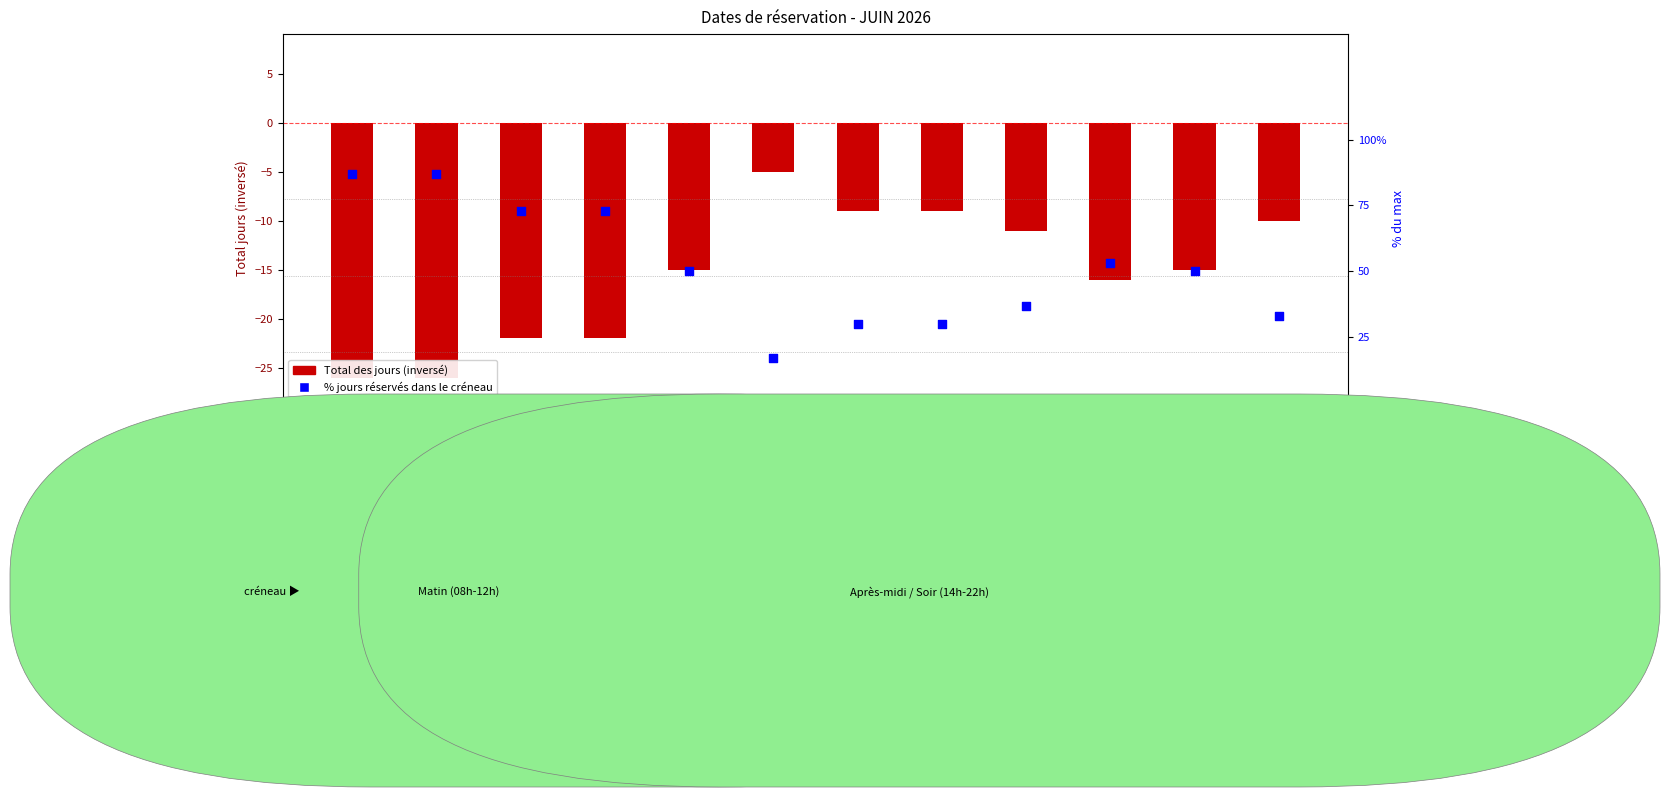

At which category is the sum across all series the highest?

08:00 - 09:00